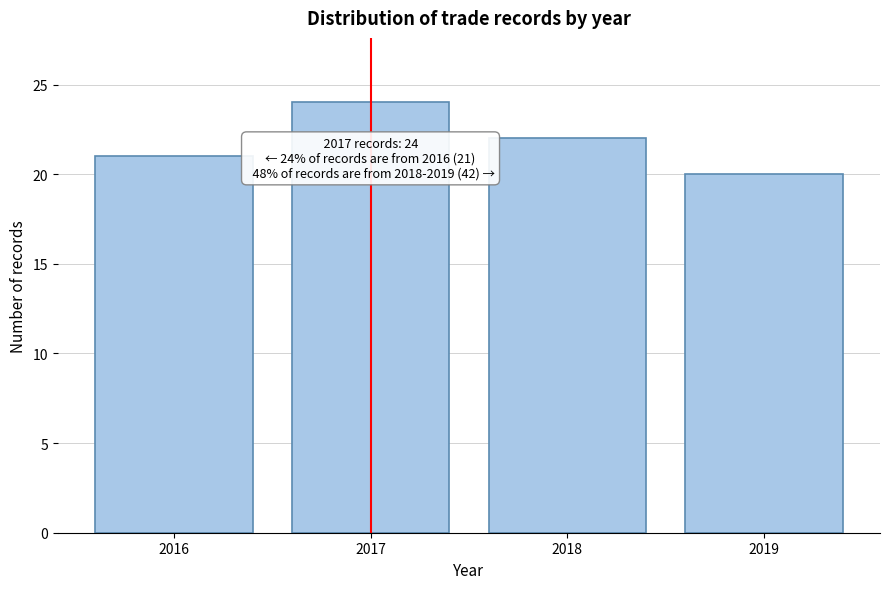

Reading left to right, transcribe all the data shown in this chart.

21	24	22	20